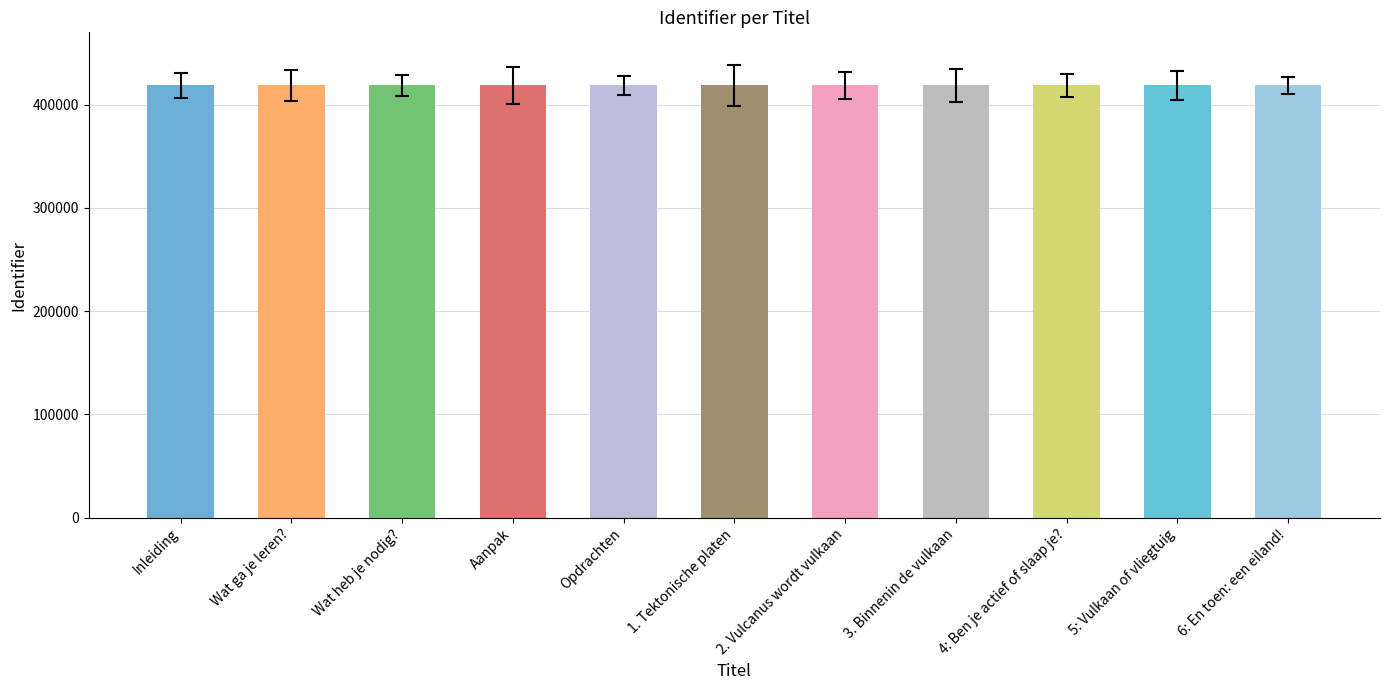

What is the sum of all values?

4606040